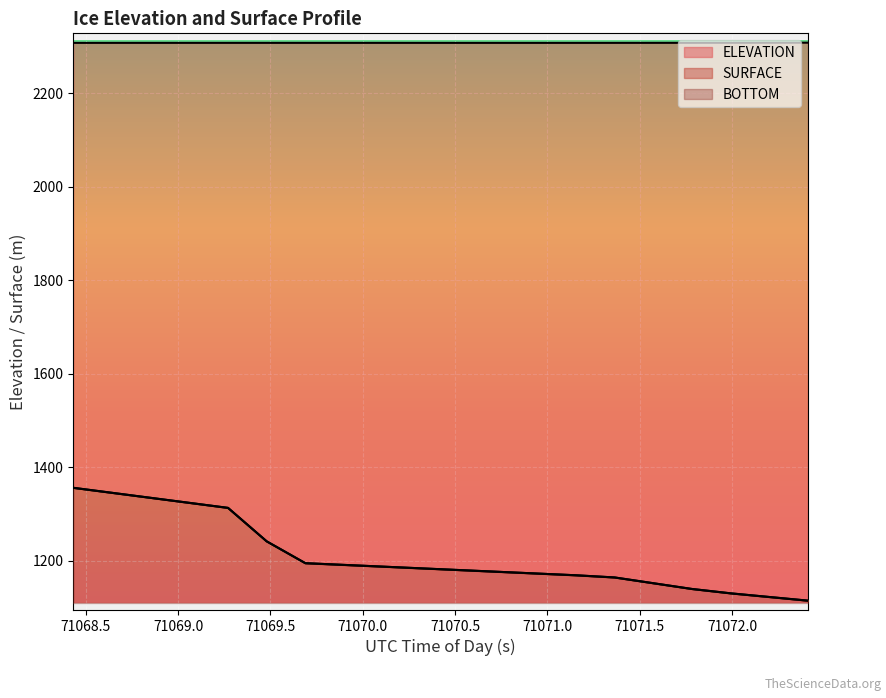

At which category does the chart reach its minimum across all series?

71072.4119